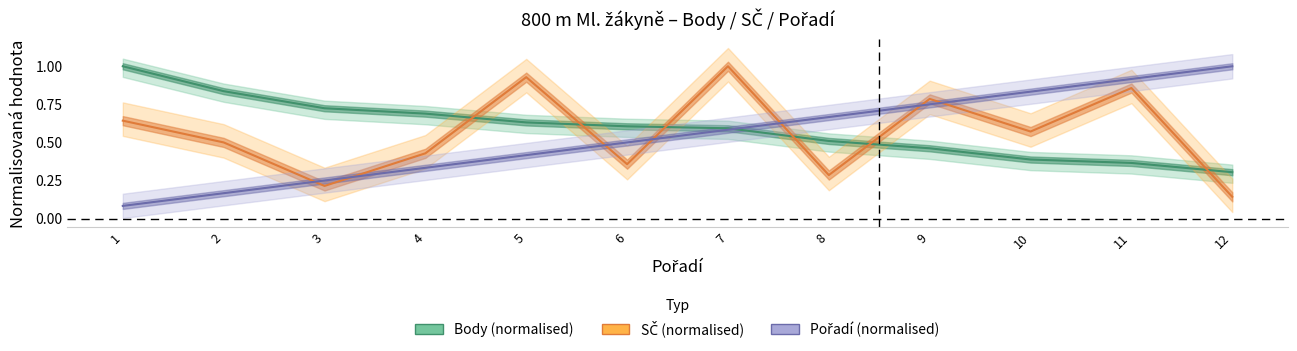

True or false: SČ (normalised) and Body (normalised) intersect in this chart.

True